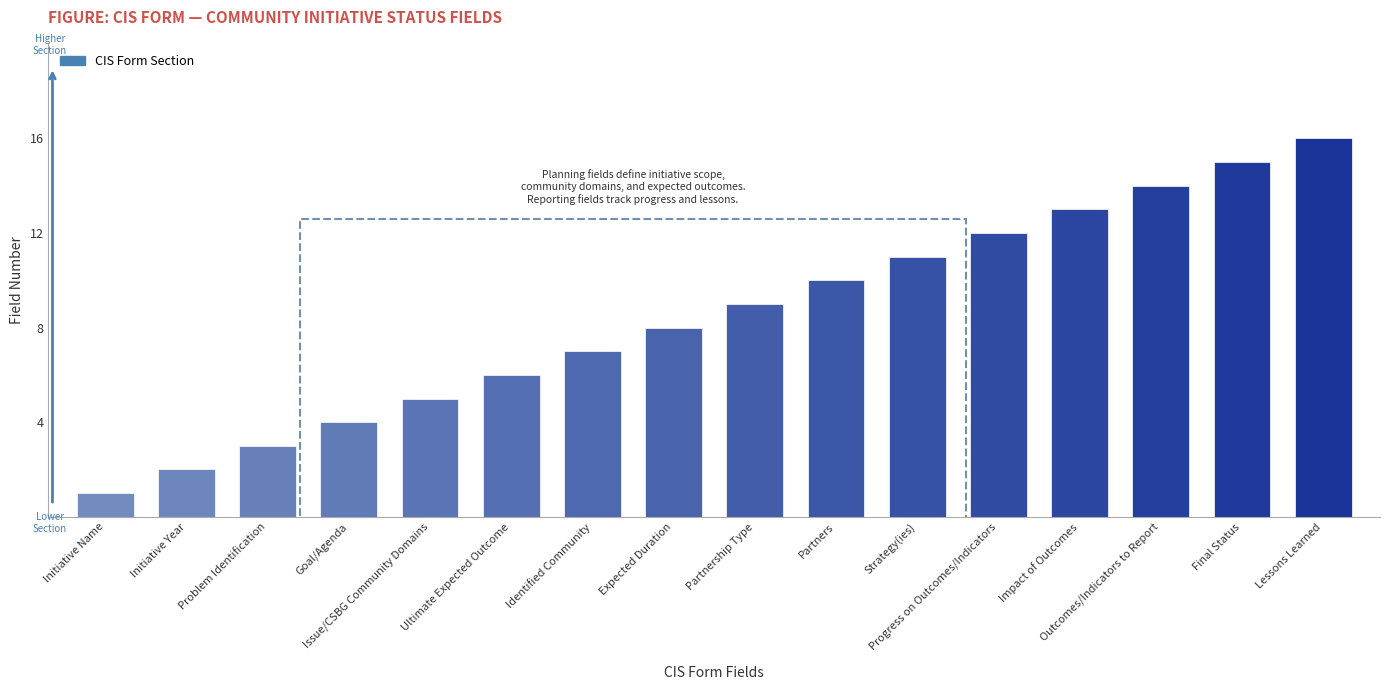

How many bars are there in total?

16